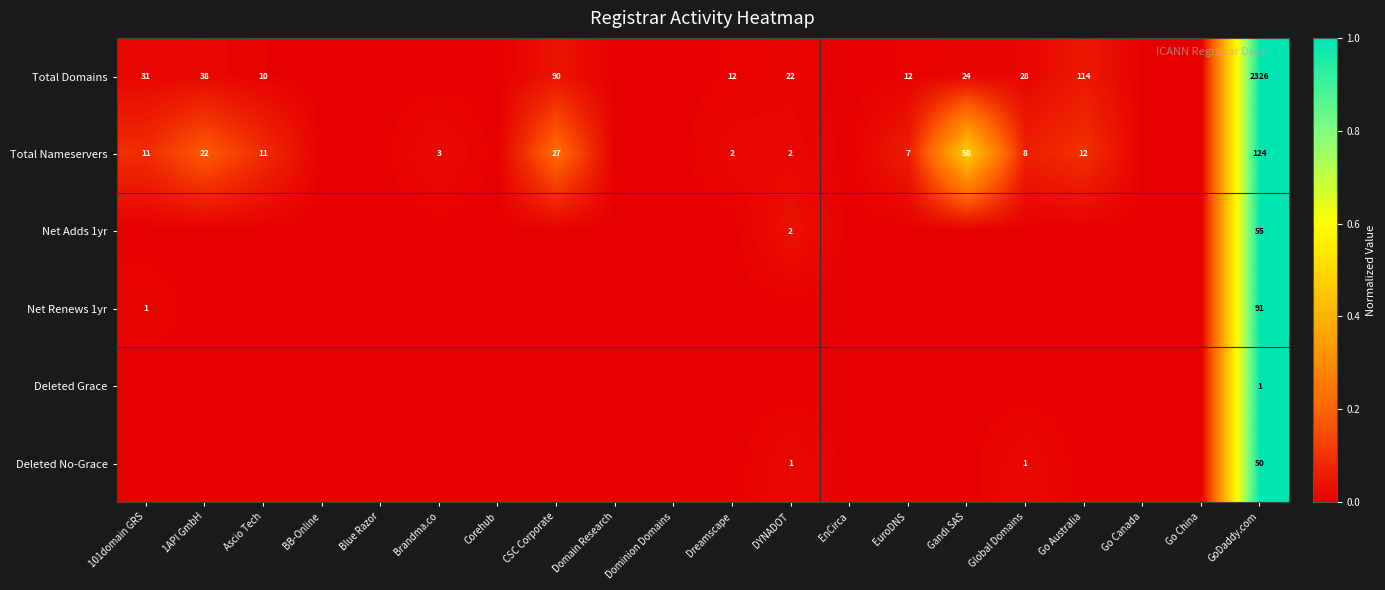

At how many categories does at least one series exceed 0?

12